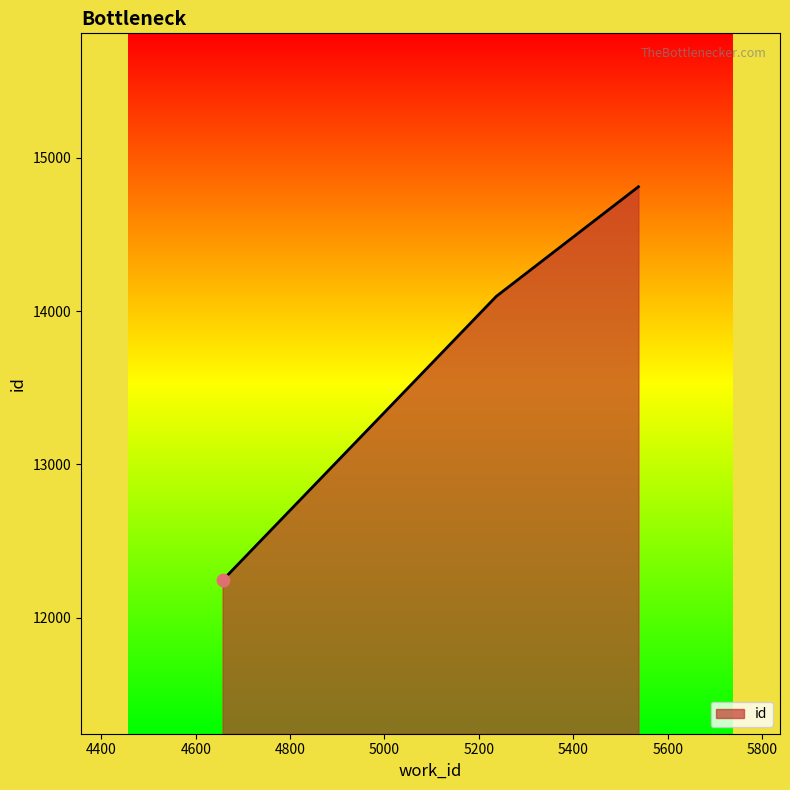

What is the smallest value displayed?

12245